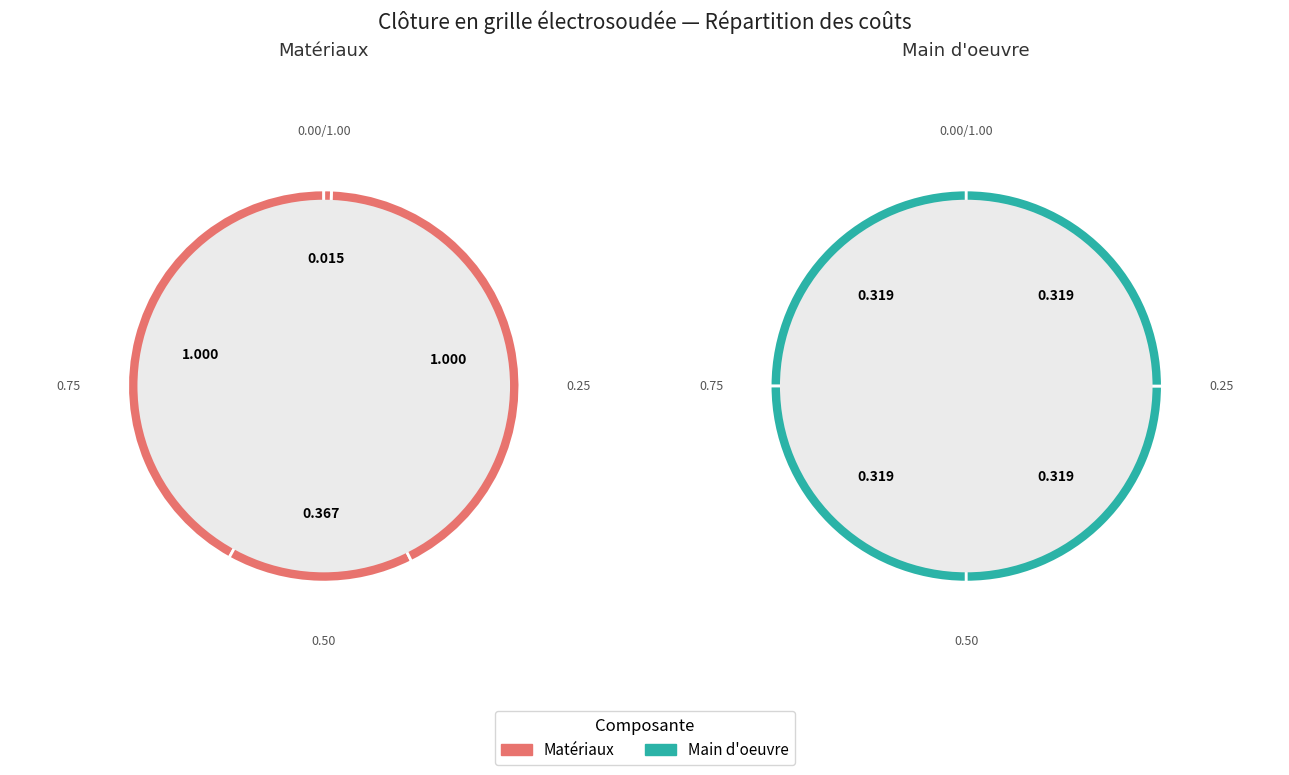

Is it true that Poteau profilé creux is 19% of the pie?

False